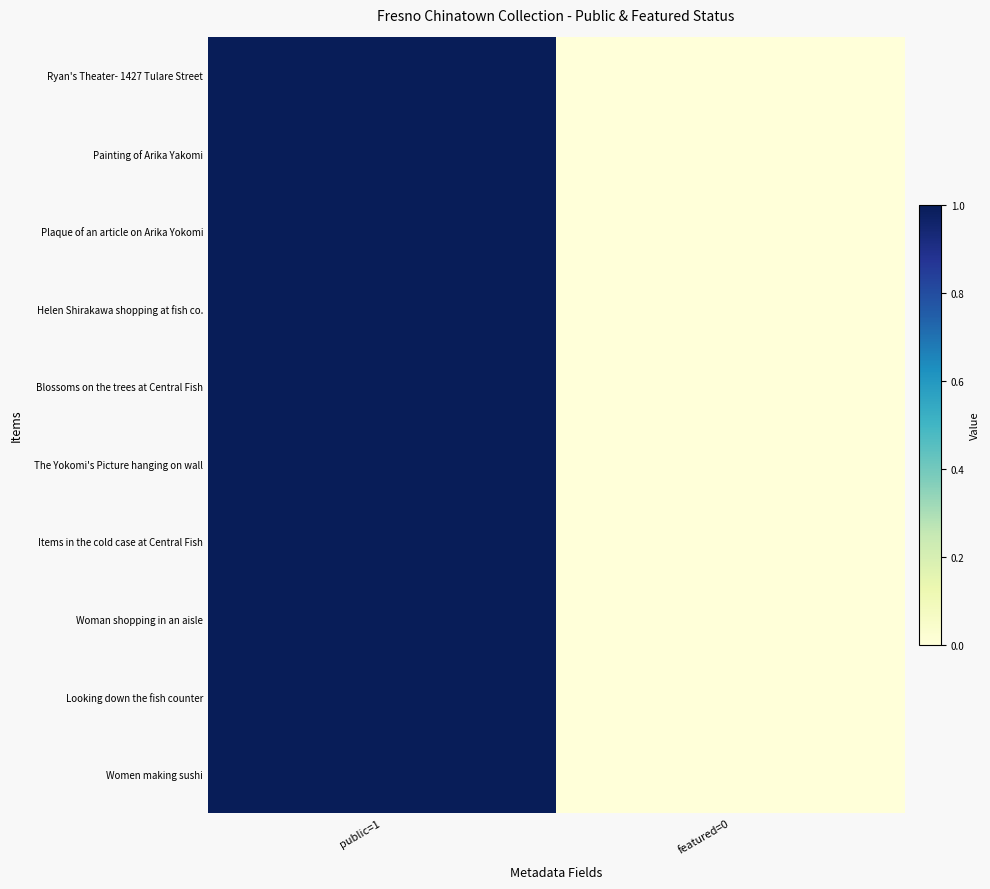

Reading left to right, transcribe all the data shown in this chart.

Ryan's Theater- 1427 Tulare Street: public=1=1	featured=0=0
Painting of Arika Yakomi: public=1=1	featured=0=0
Plaque of an article on Arika Yokomi: public=1=1	featured=0=0
Helen Shirakawa shopping at fish co.: public=1=1	featured=0=0
Blossoms on the trees at Central Fish: public=1=1	featured=0=0
The Yokomi's Picture hanging on wall: public=1=1	featured=0=0
Items in the cold case at Central Fish: public=1=1	featured=0=0
Woman shopping in an aisle: public=1=1	featured=0=0
Looking down the fish counter: public=1=1	featured=0=0
Women making sushi: public=1=1	featured=0=0